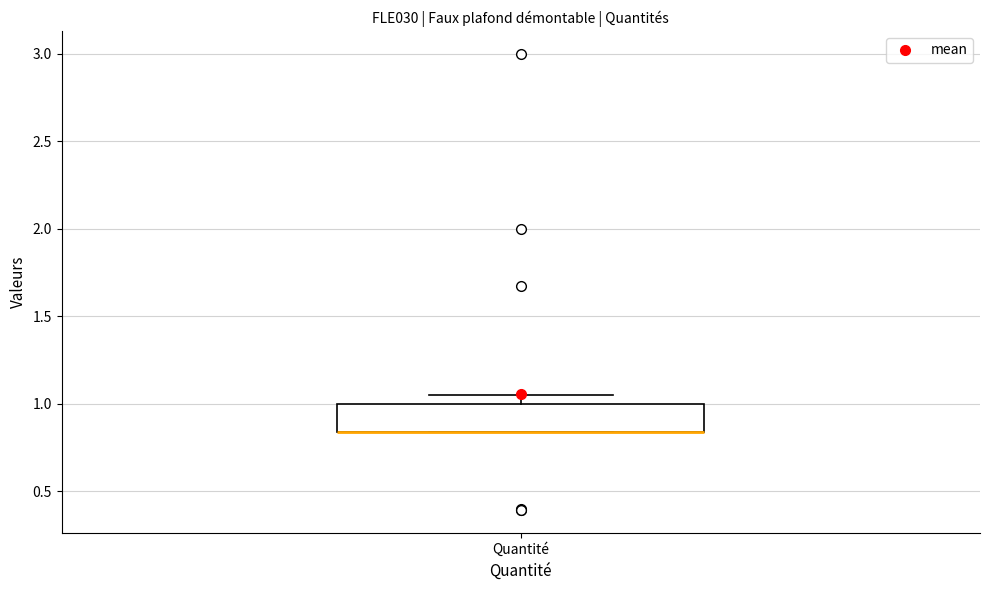

Where is the upper edge of the box for Quantité on the y-axis? The values are not printed on the chart, so give them approximately, as read against the axis.

1.00